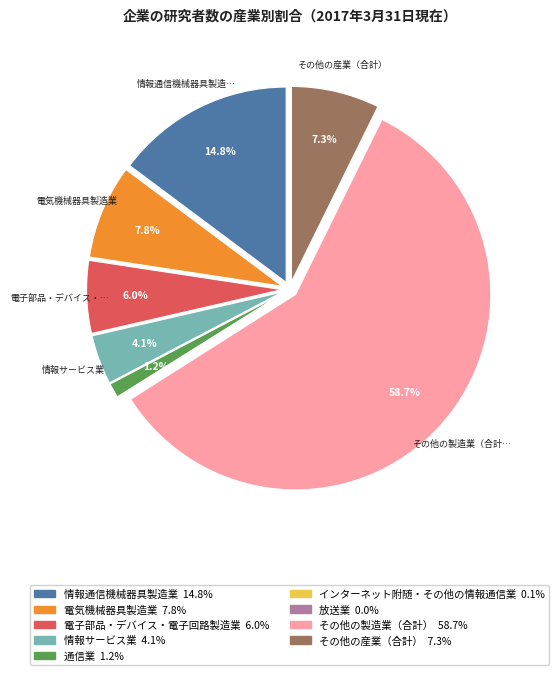

How many slices are in this pie chart?

9